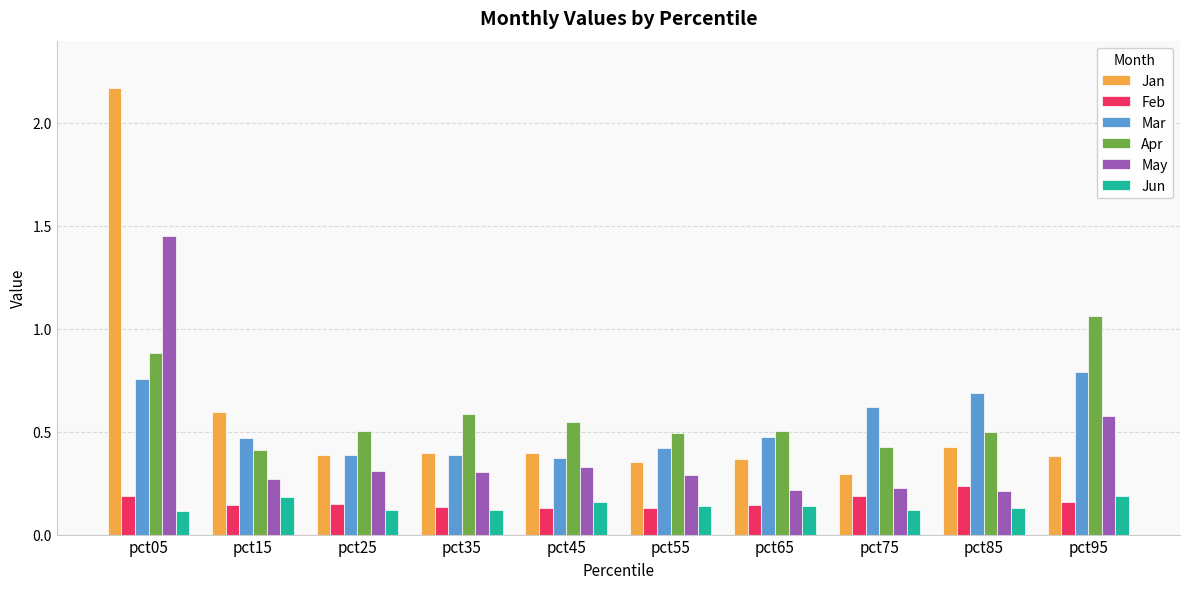

What is the difference between the maximum and minimum values in the Jan series?

1.9